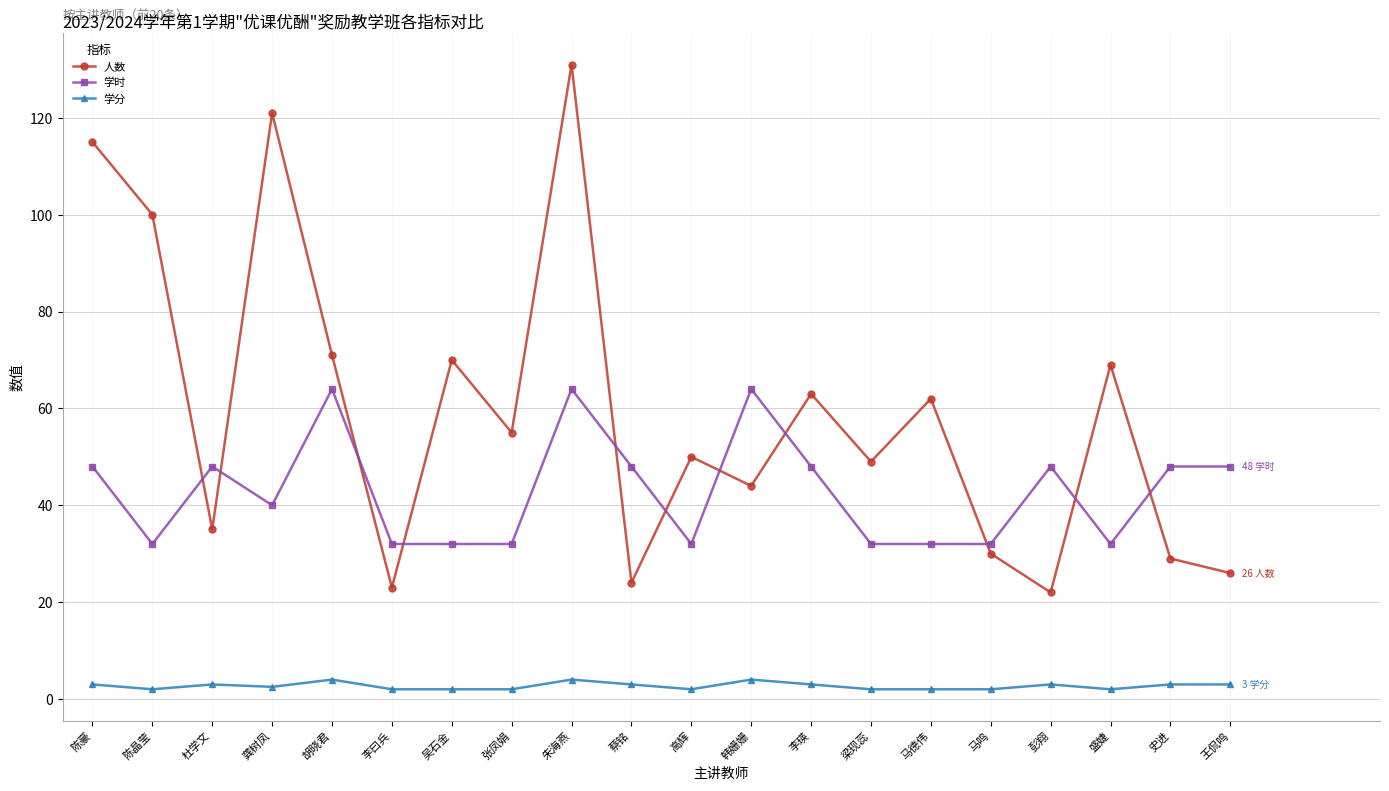

At which category does 学时 reach its first local peak?

杜学文